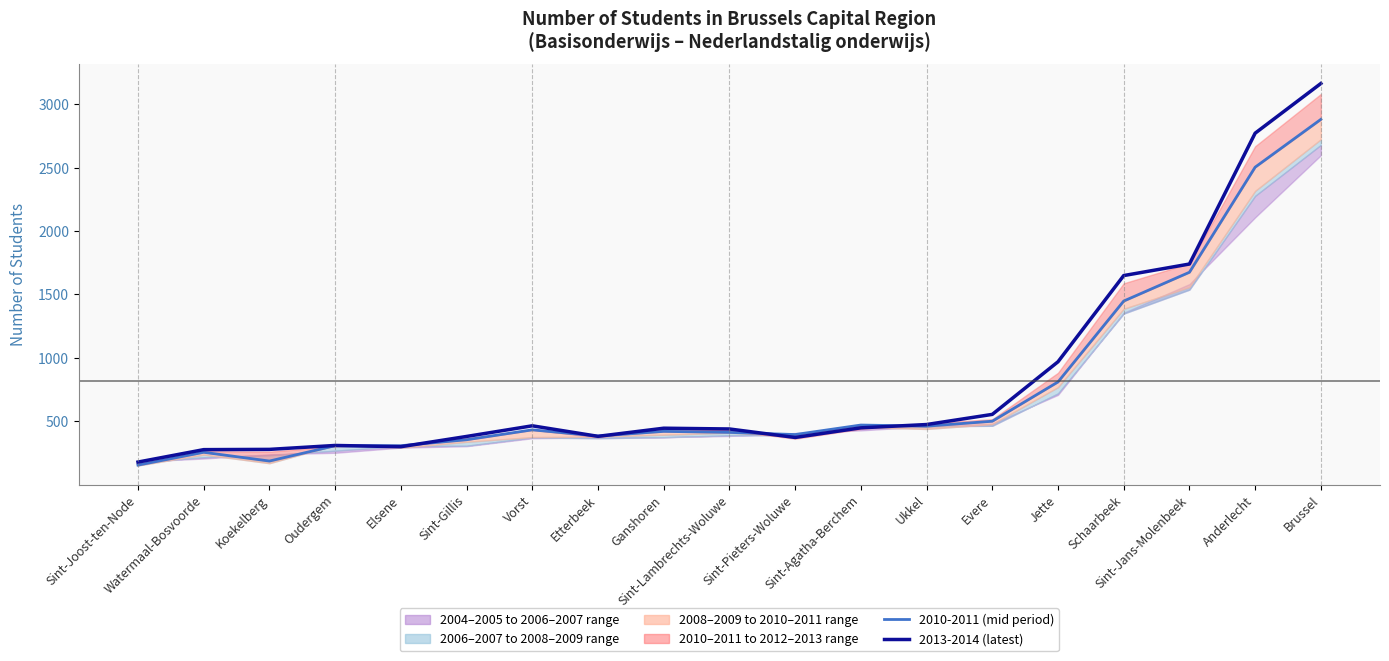

What is the label of the 14th point from the left?

Evere